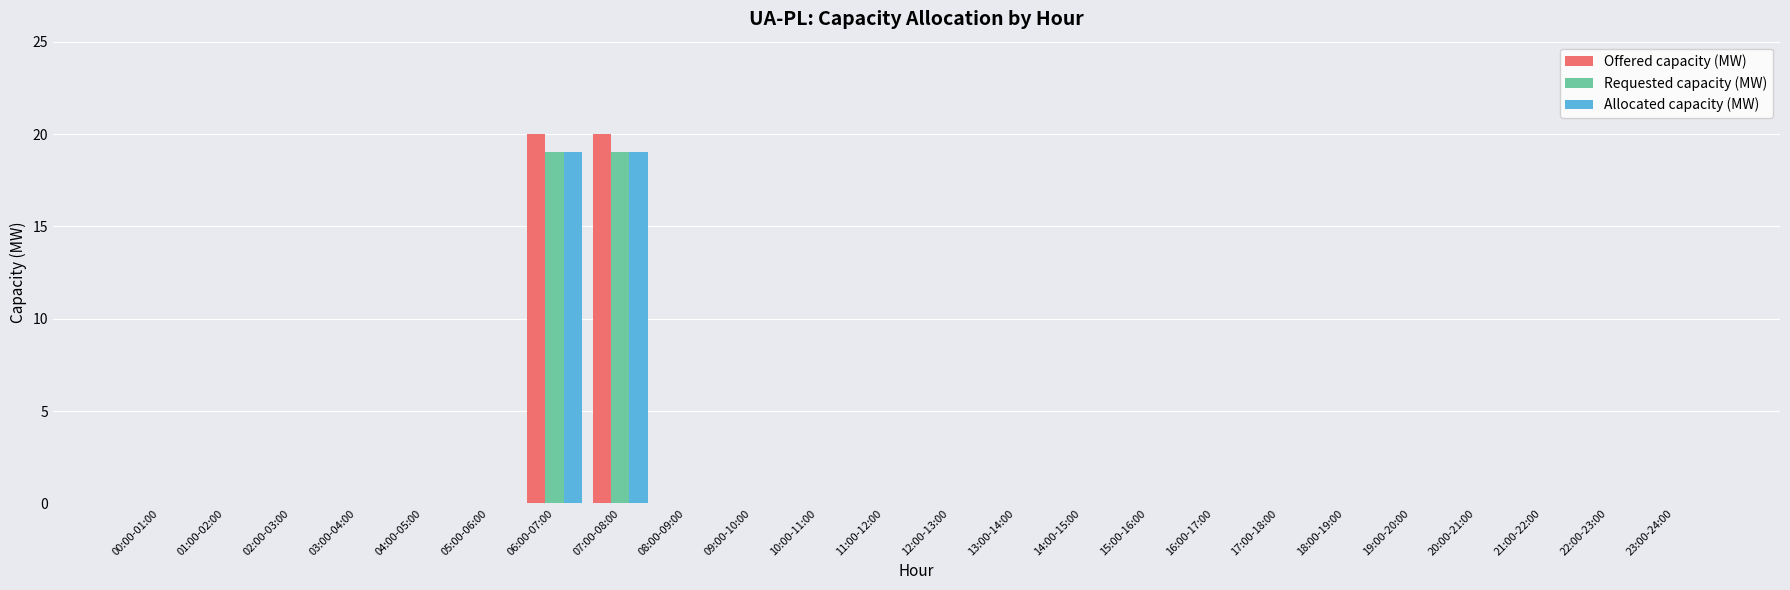

Reading left to right, what are all the values shown in this chart?

Offered capacity (MW): 0	0	0	0	0	0	20	20	0	0	0	0	0	0	0	0	0	0	0	0	0	0	0	0
Requested capacity (MW): 0	0	0	0	0	0	19	19	0	0	0	0	0	0	0	0	0	0	0	0	0	0	0	0
Allocated capacity (MW): 0	0	0	0	0	0	19	19	0	0	0	0	0	0	0	0	0	0	0	0	0	0	0	0